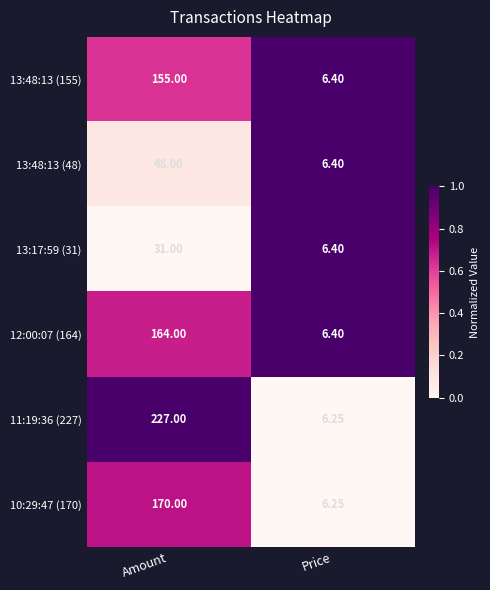

Which label corresponds to the largest value in the chart?

Amount